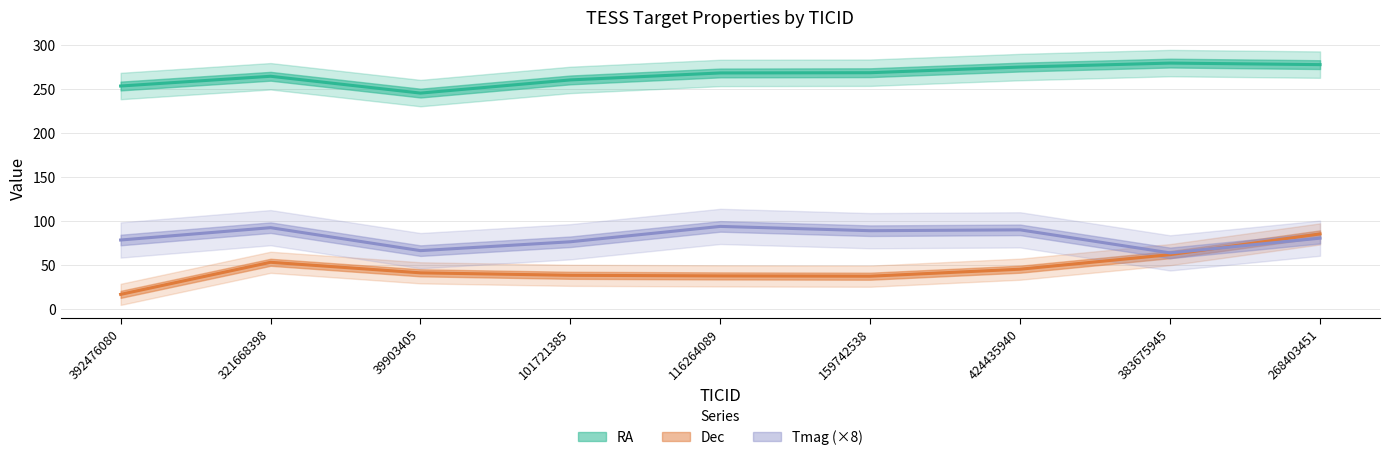

What is the smallest value displayed?

16.6